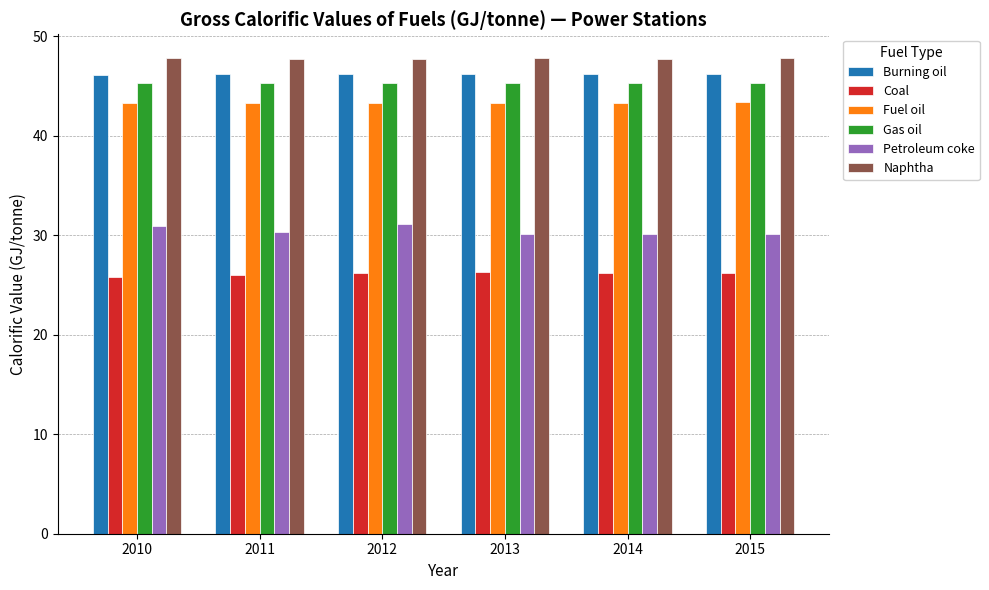

What is the value of the Coal bar at the 2nd from the left?

26.0